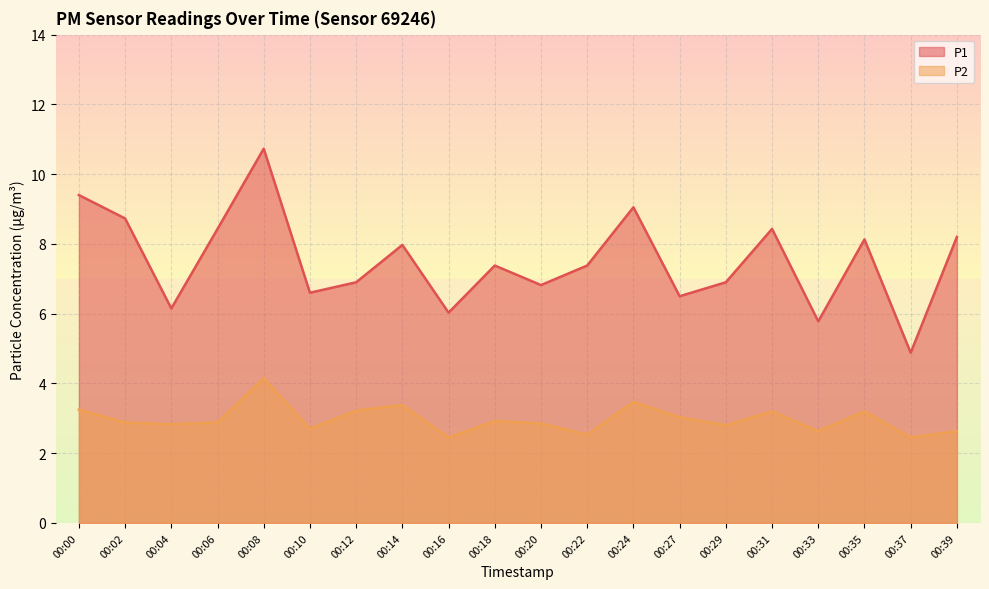

Reading right to left, transcribe all the data shown in this chart.

P1: 8.2	4.9	8.1	5.8	8.4	6.9	6.5	9.1	7.4	6.8	7.4	6.0	8.0	6.9	6.6	10.7	8.4	6.2	8.7	9.4
P2: 2.6	2.5	3.2	2.6	3.2	2.8	3.0	3.5	2.5	2.9	2.9	2.5	3.4	3.2	2.7	4.2	2.9	2.8	2.9	3.2